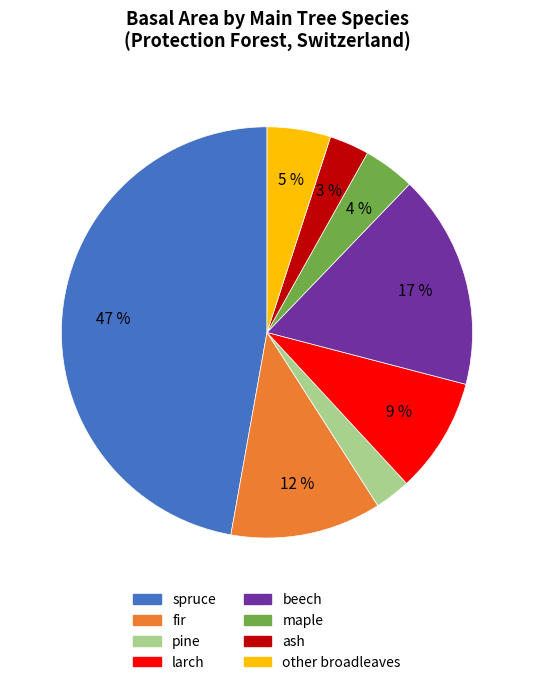

To the nearest percent, what is the combined percentage of pine and other broadleaves?

8%